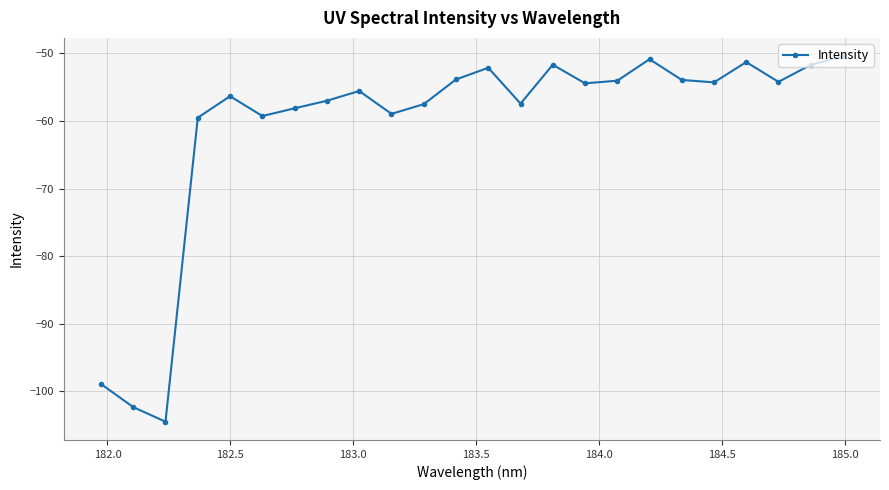

What is the value of the 17th point from the left?

-54.0